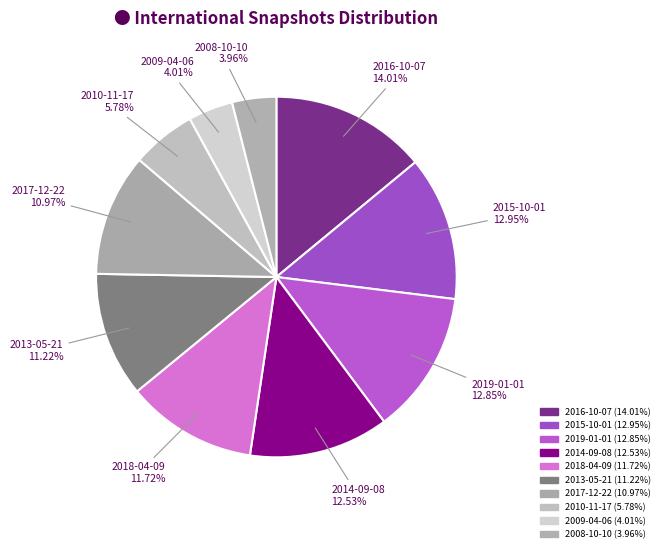

True or false: 2008-10-10 accounts for 14% of the total.

False